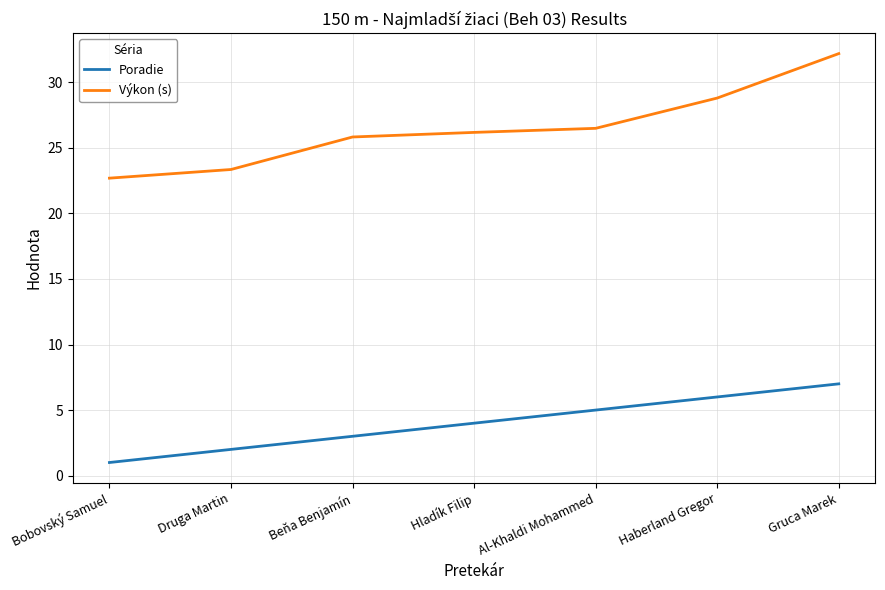

Is it true that Výkon (s) equals 28.8 at Haberland Gregor?

True